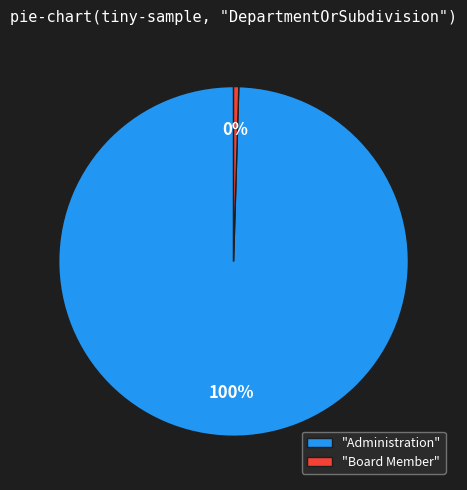

To the nearest percent, what percentage of the pie is "Administration"?

100%